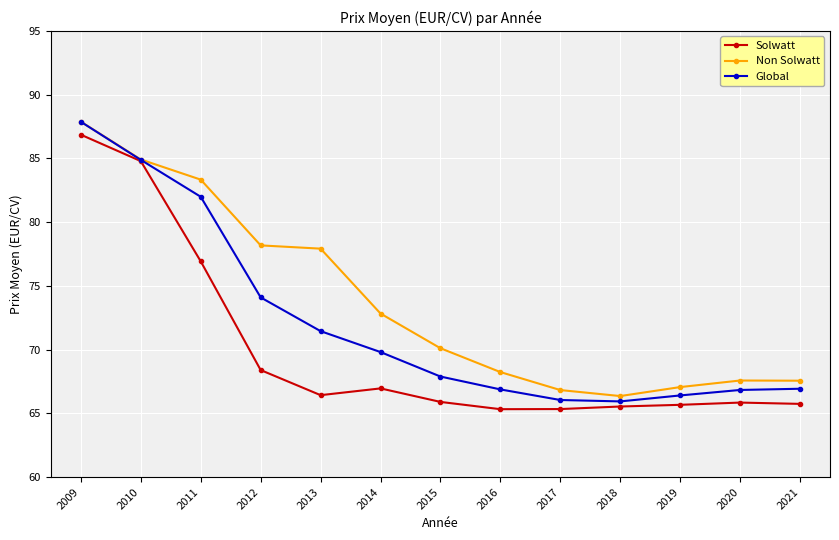

Which category has the highest value in the Global series?

2009